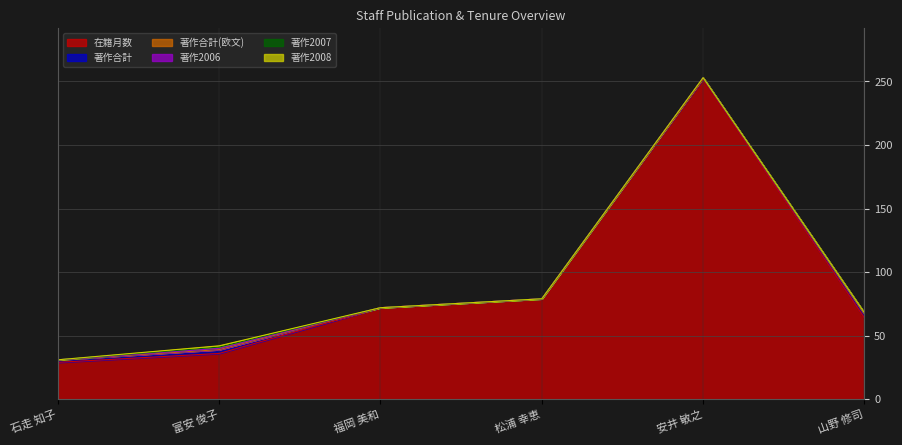

What are all the series names shown in the legend?

在籍月数, 著作合計, 著作合計(欧文), 著作2006, 著作2007, 著作2008